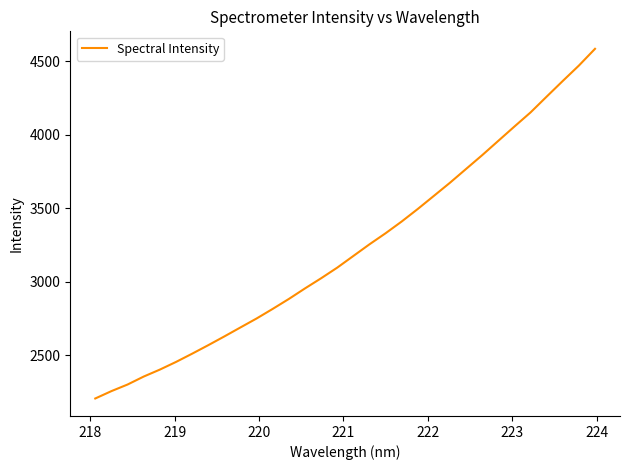

What is the smallest value displayed?

2205.3